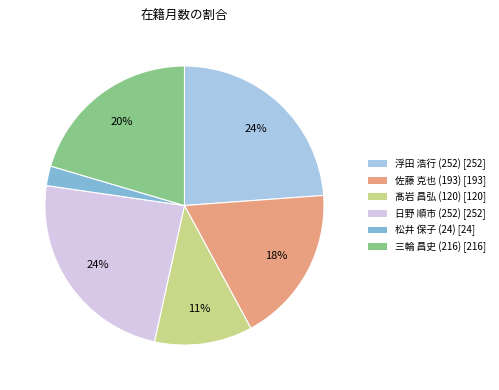

To the nearest percent, what is the difference between the largest and smallest slice percentages?

22%